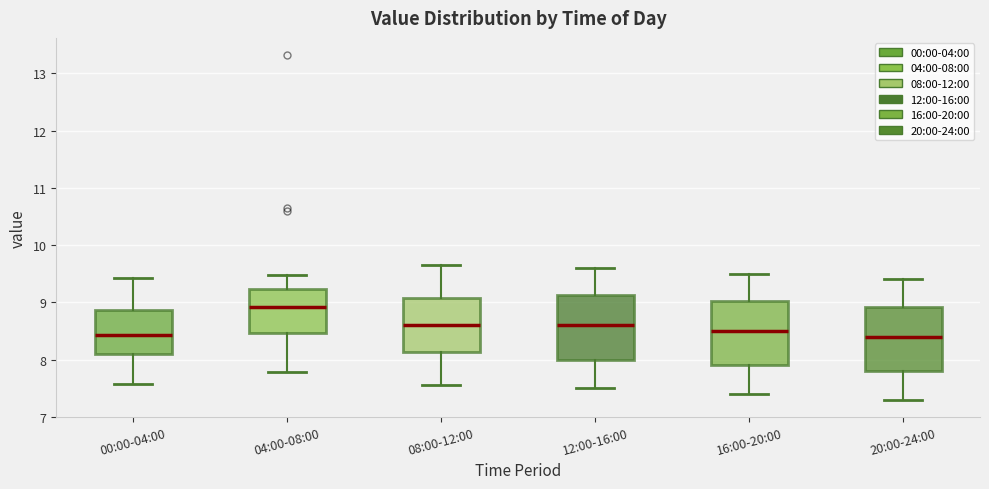

Reading left to right, read every box against the y-axis: the position of its median line, the range the box covers, and the ends of its whiskers. The values are not printed on the chart, so give them approximately, as read against the axis.

00:00-04:00: median 8.4, box 8.1 to 8.9, whiskers 7.6 to 9.4
04:00-08:00: median 8.9, box 8.5 to 9.2, whiskers 7.8 to 9.5
08:00-12:00: median 8.6, box 8.1 to 9.1, whiskers 7.6 to 9.7
12:00-16:00: median 8.6, box 8.0 to 9.1, whiskers 7.5 to 9.6
16:00-20:00: median 8.5, box 7.9 to 9.0, whiskers 7.4 to 9.5
20:00-24:00: median 8.4, box 7.8 to 8.9, whiskers 7.3 to 9.4